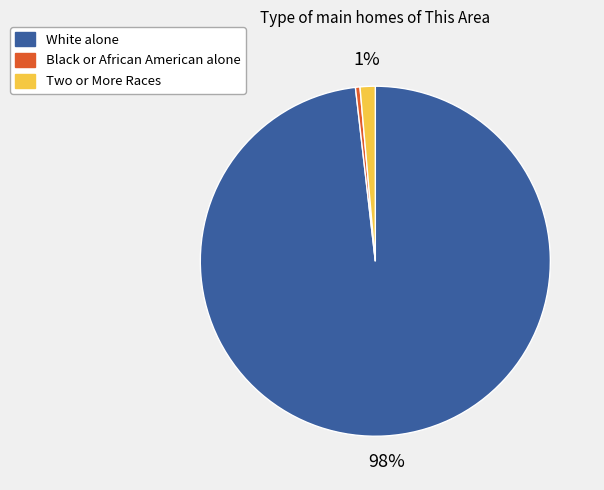

Which slice is the largest?

White alone